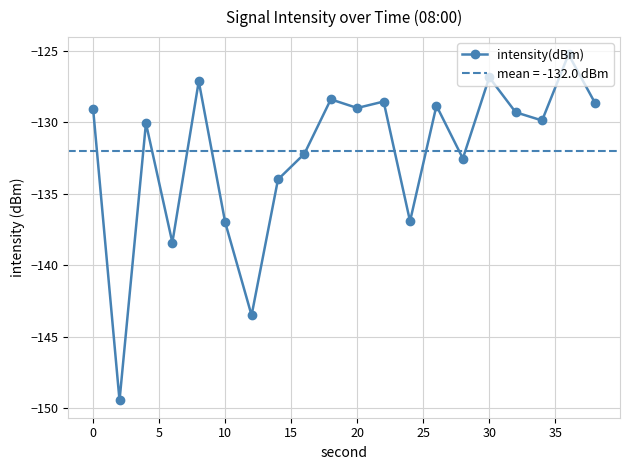

True or false: intensity(dBm) has more than 0 points higher than both neighbors.

True